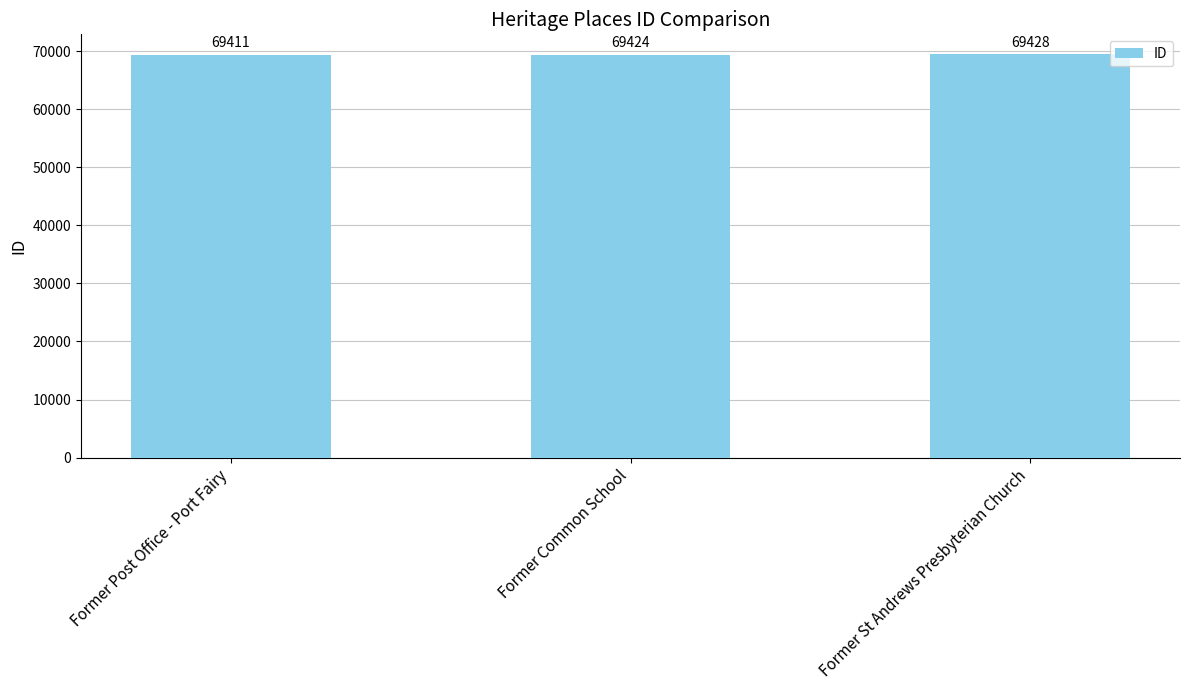

What is the average value?

69421